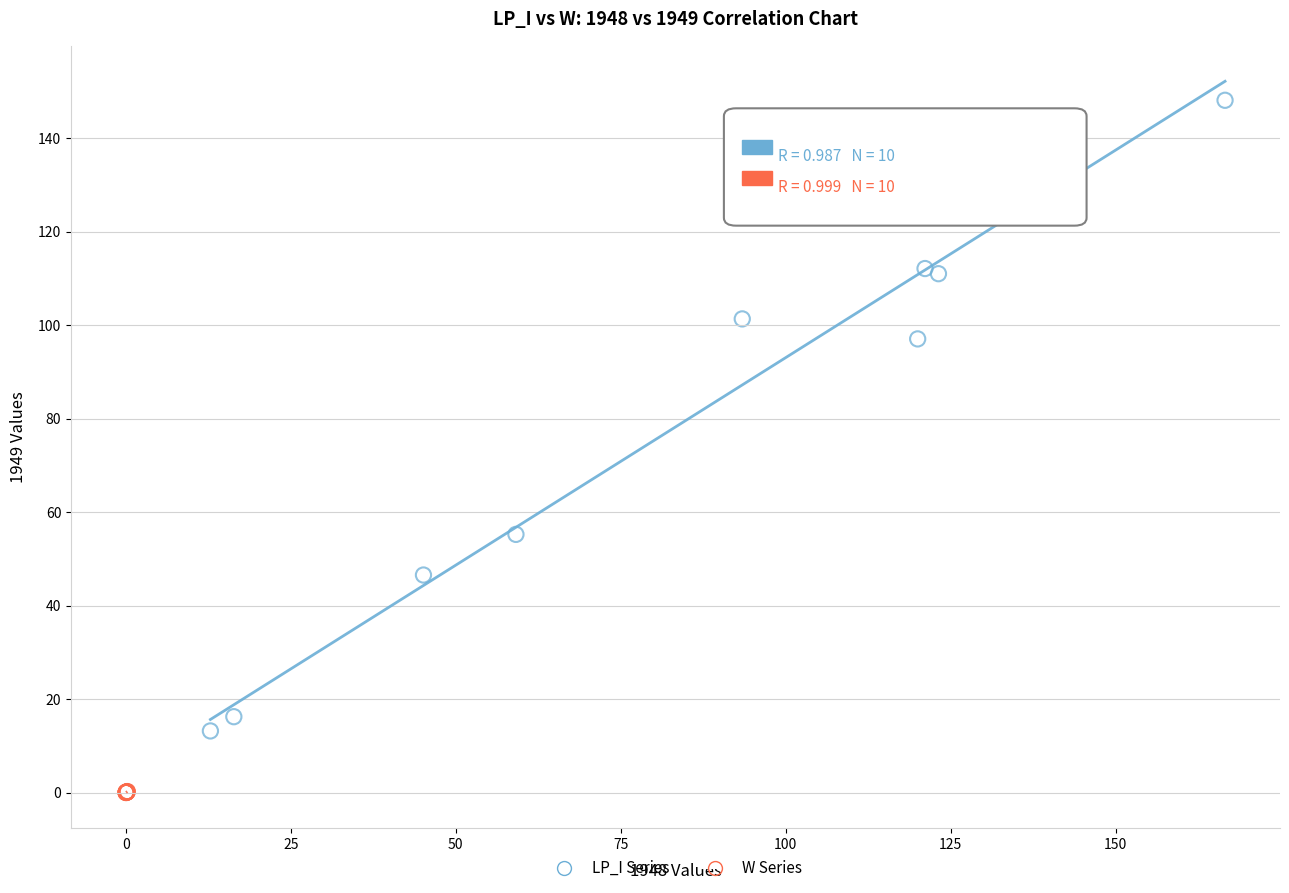

Which series has the widest spread of Y values?

LP_I Series